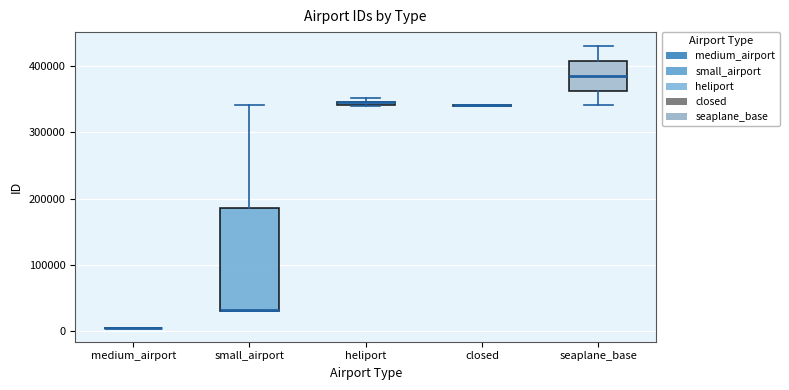

Where does the median line of the box for seaplane_base sit on the y-axis? The values are not printed on the chart, so give them approximately, as read against the axis.

390000